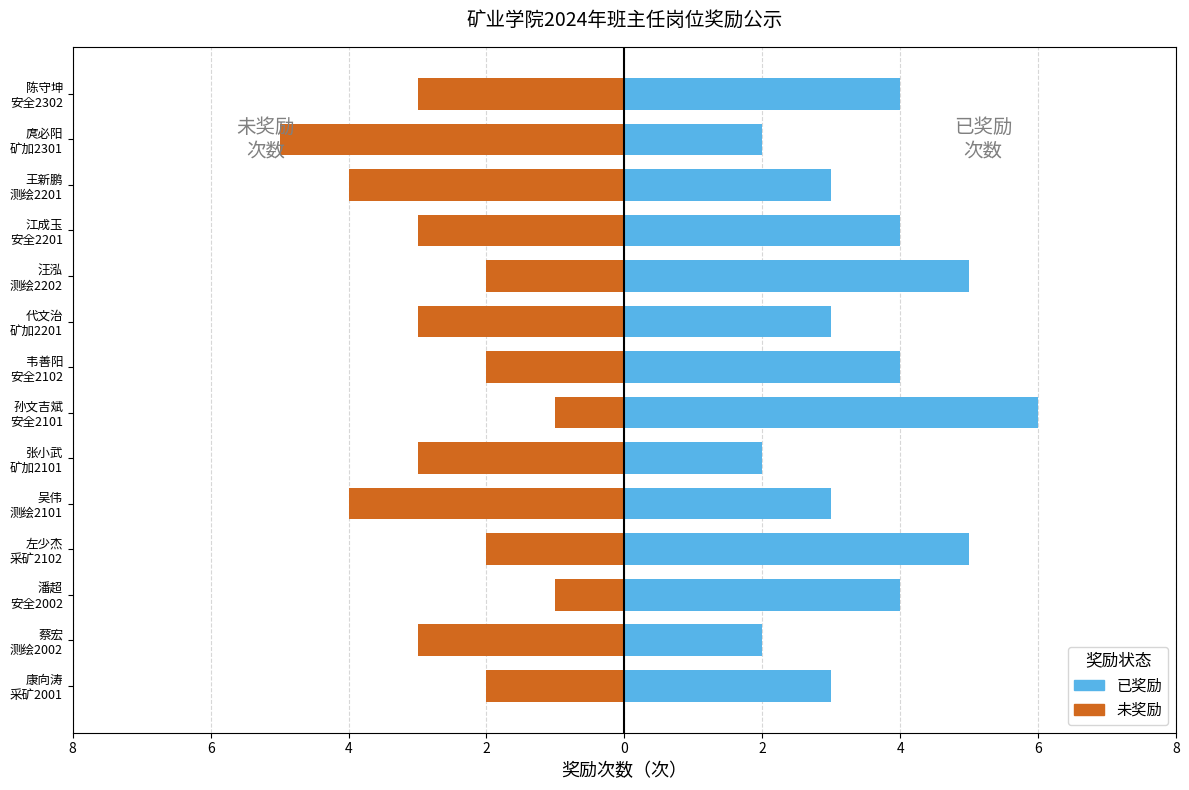

Is the value of 已奖励 at 4 greater than the value of 未奖励 at 8?

Yes